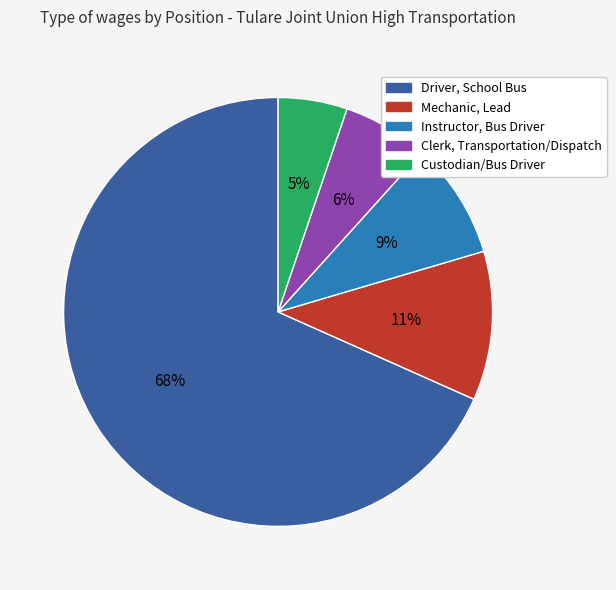

What is the ratio of the value at Custodian/Bus Driver to the value at Instructor, Bus Driver?

0.6